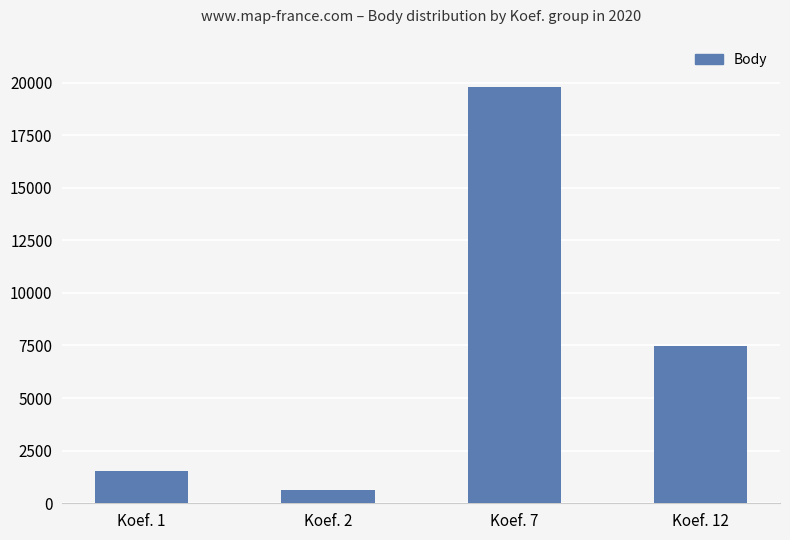

List the labels in order of value, smallest first.

Koef. 2, Koef. 1, Koef. 12, Koef. 7